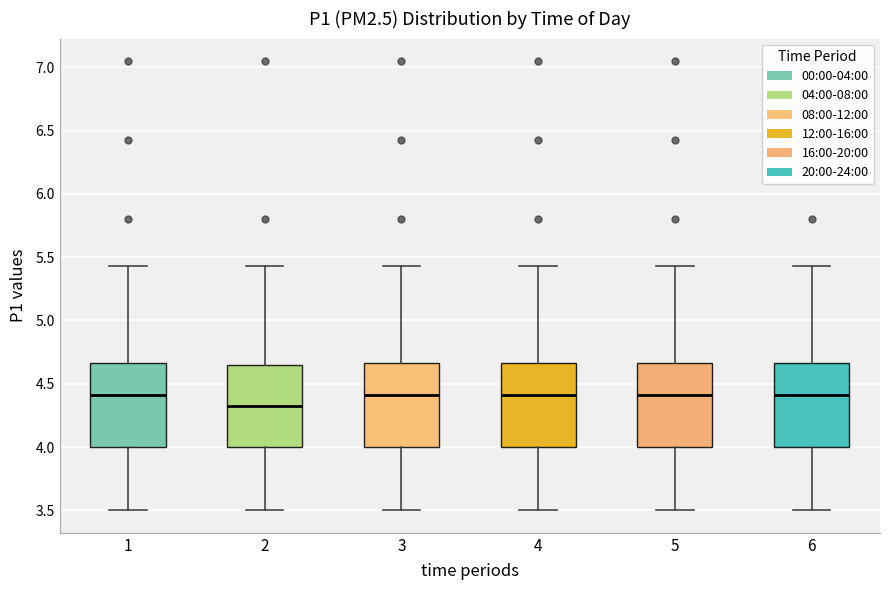

Where is the upper edge of the box at x = 3 on the y-axis? The values are not printed on the chart, so give them approximately, as read against the axis.

4.65